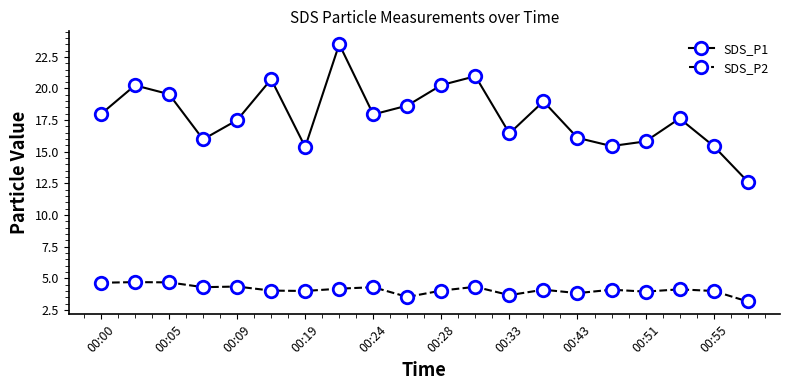

How many interior local peaks does the SDS_P1 series have?

6